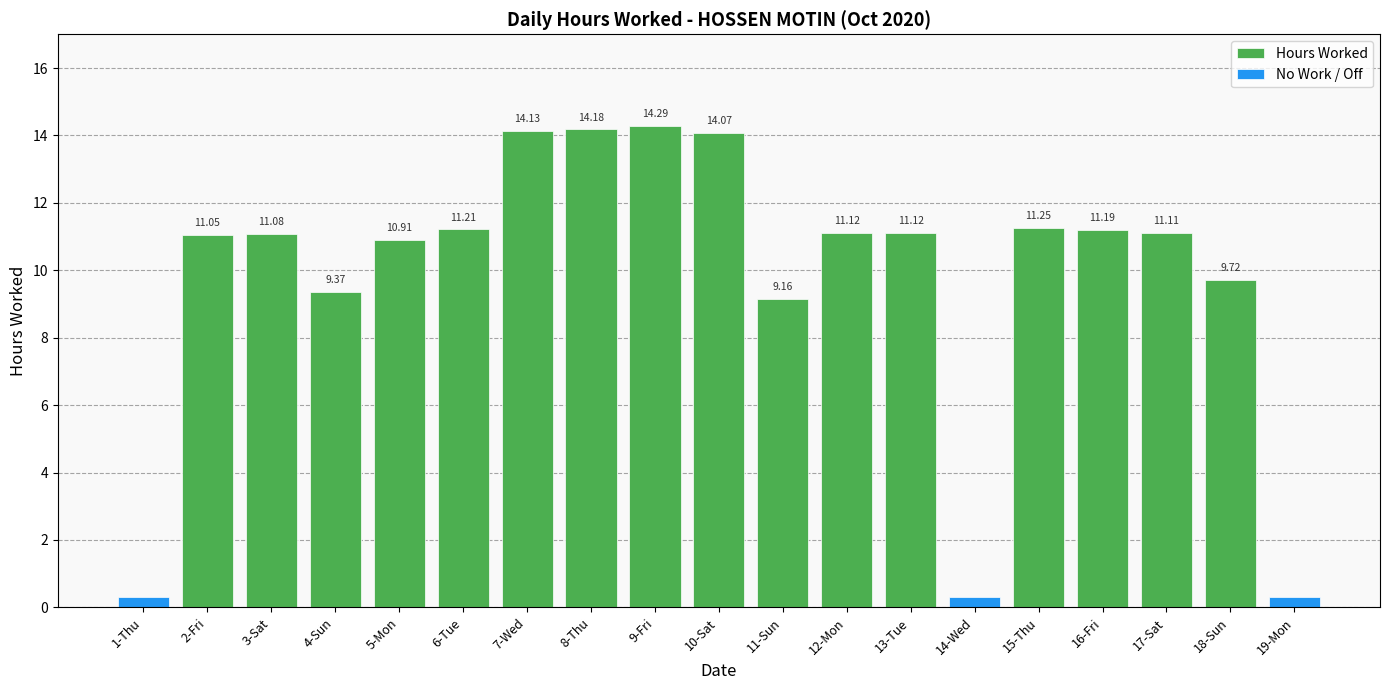

What is the value of the 7th bar from the left?

14.1